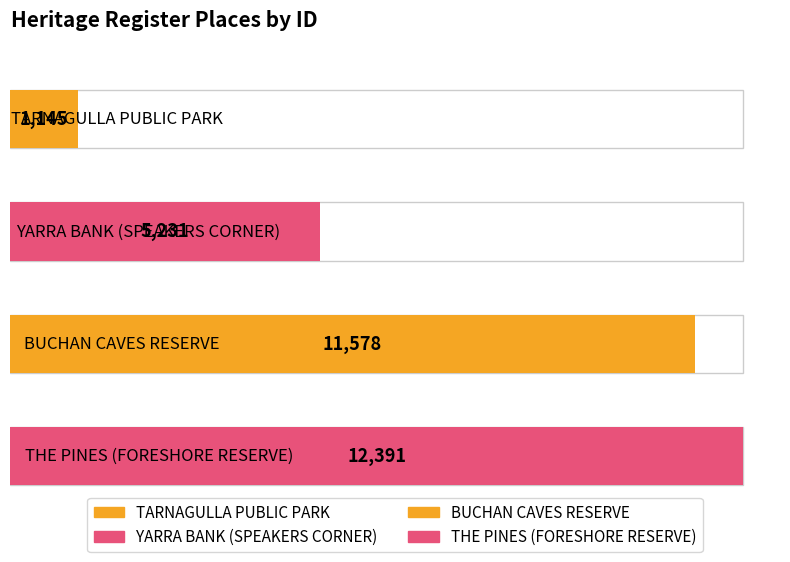

Does the chart contain stacked bars?

No